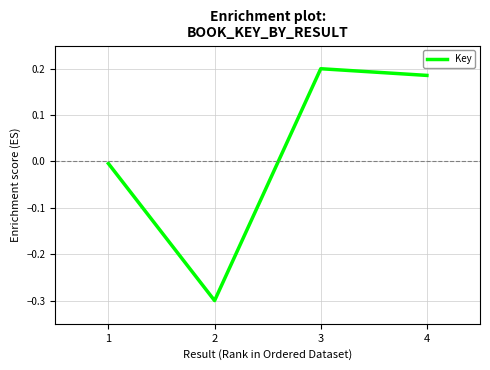

List the labels in order of value, largest first.

3, 4, 1, 2